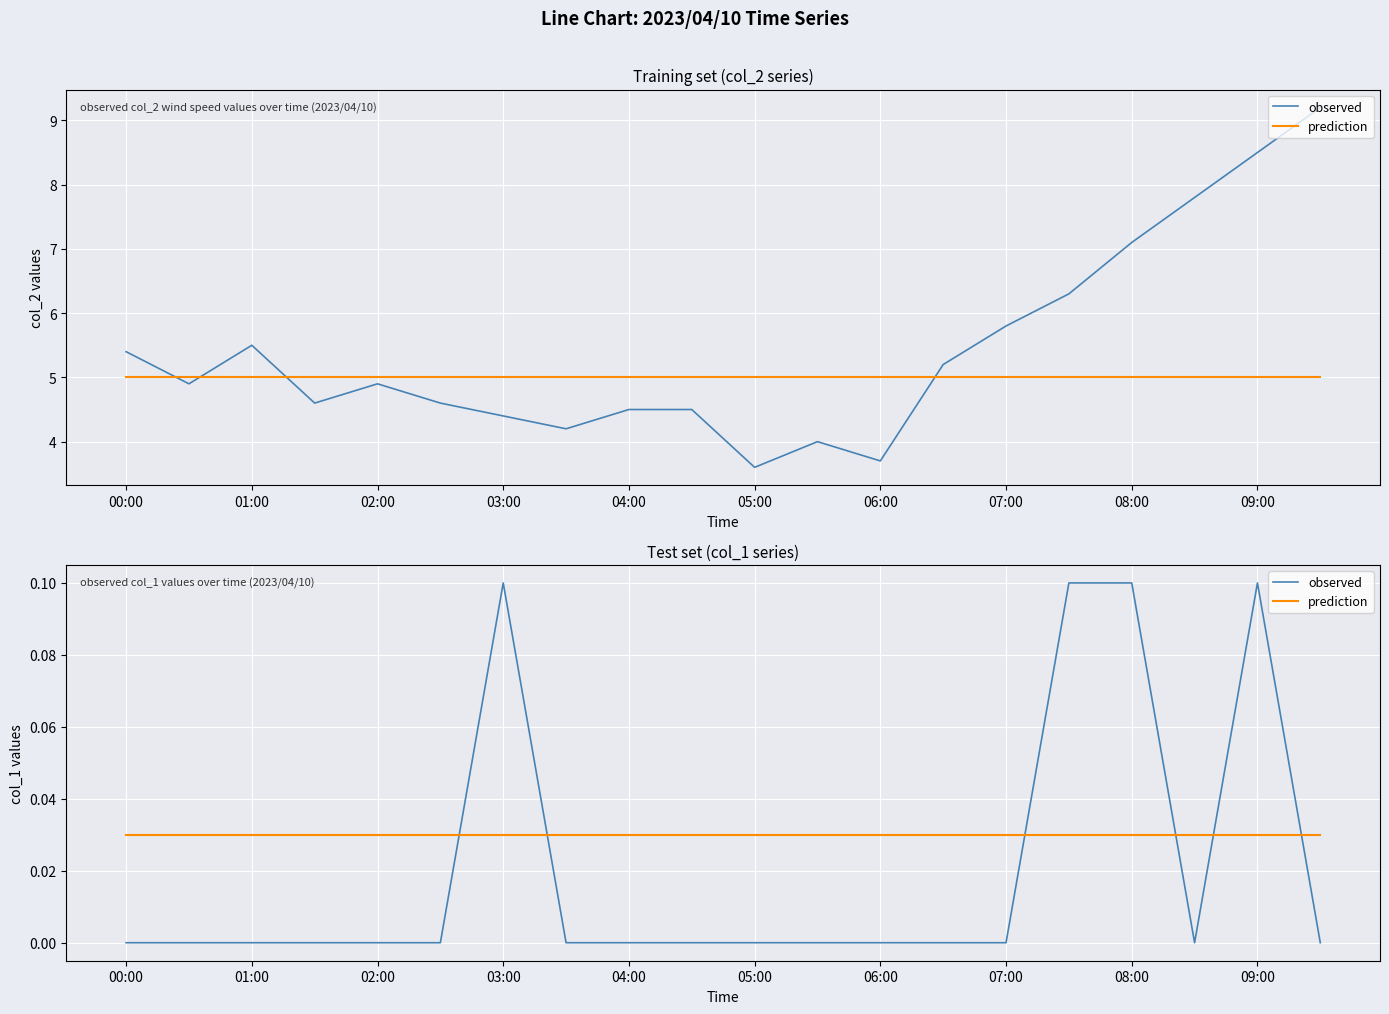

What is the sum of all prediction values?

0.6